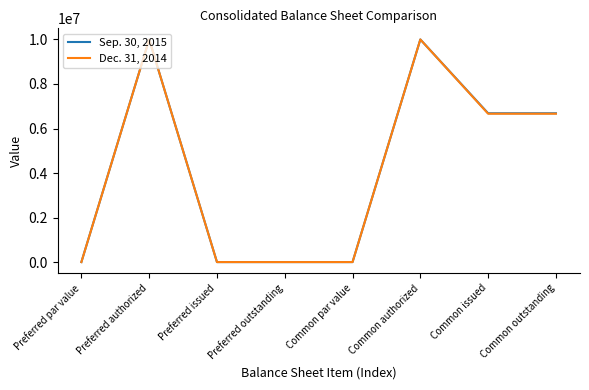

What is the greatest value displayed?

10000000